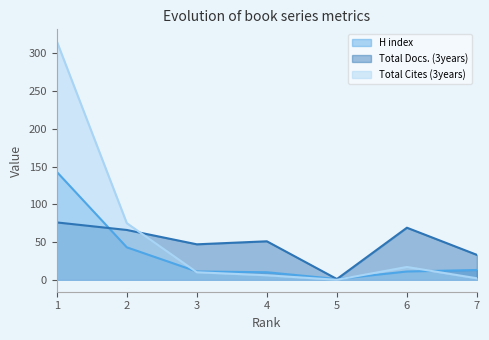

How many interior local peaks does the Total Docs. (3years) series have?

2